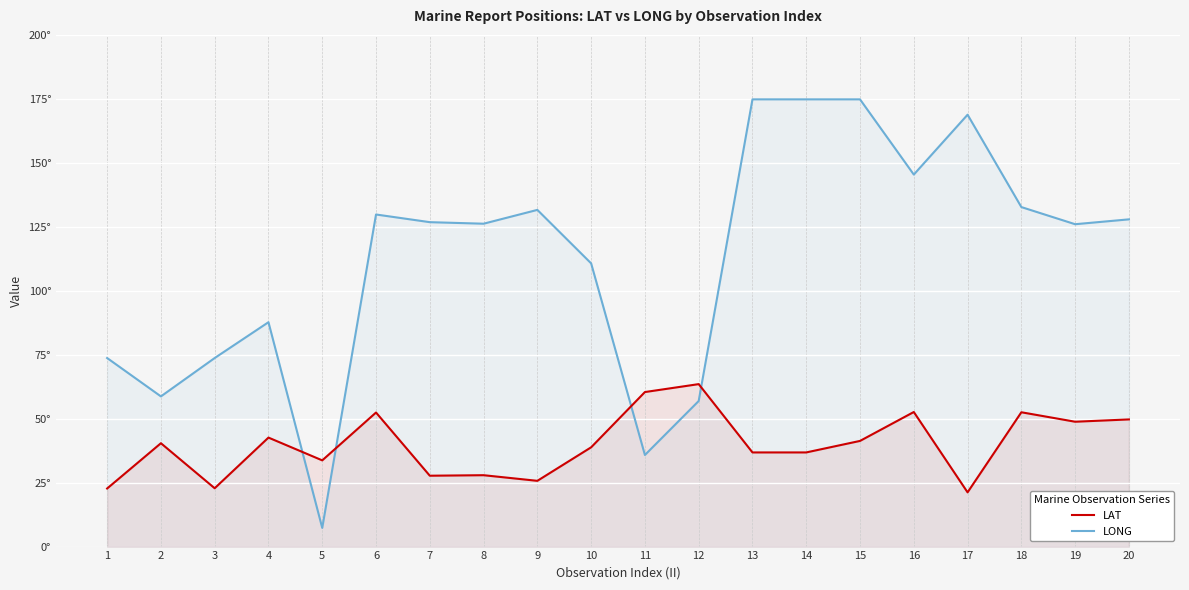

What is the difference between the second highest and minimum values in the LONG series?

167.5